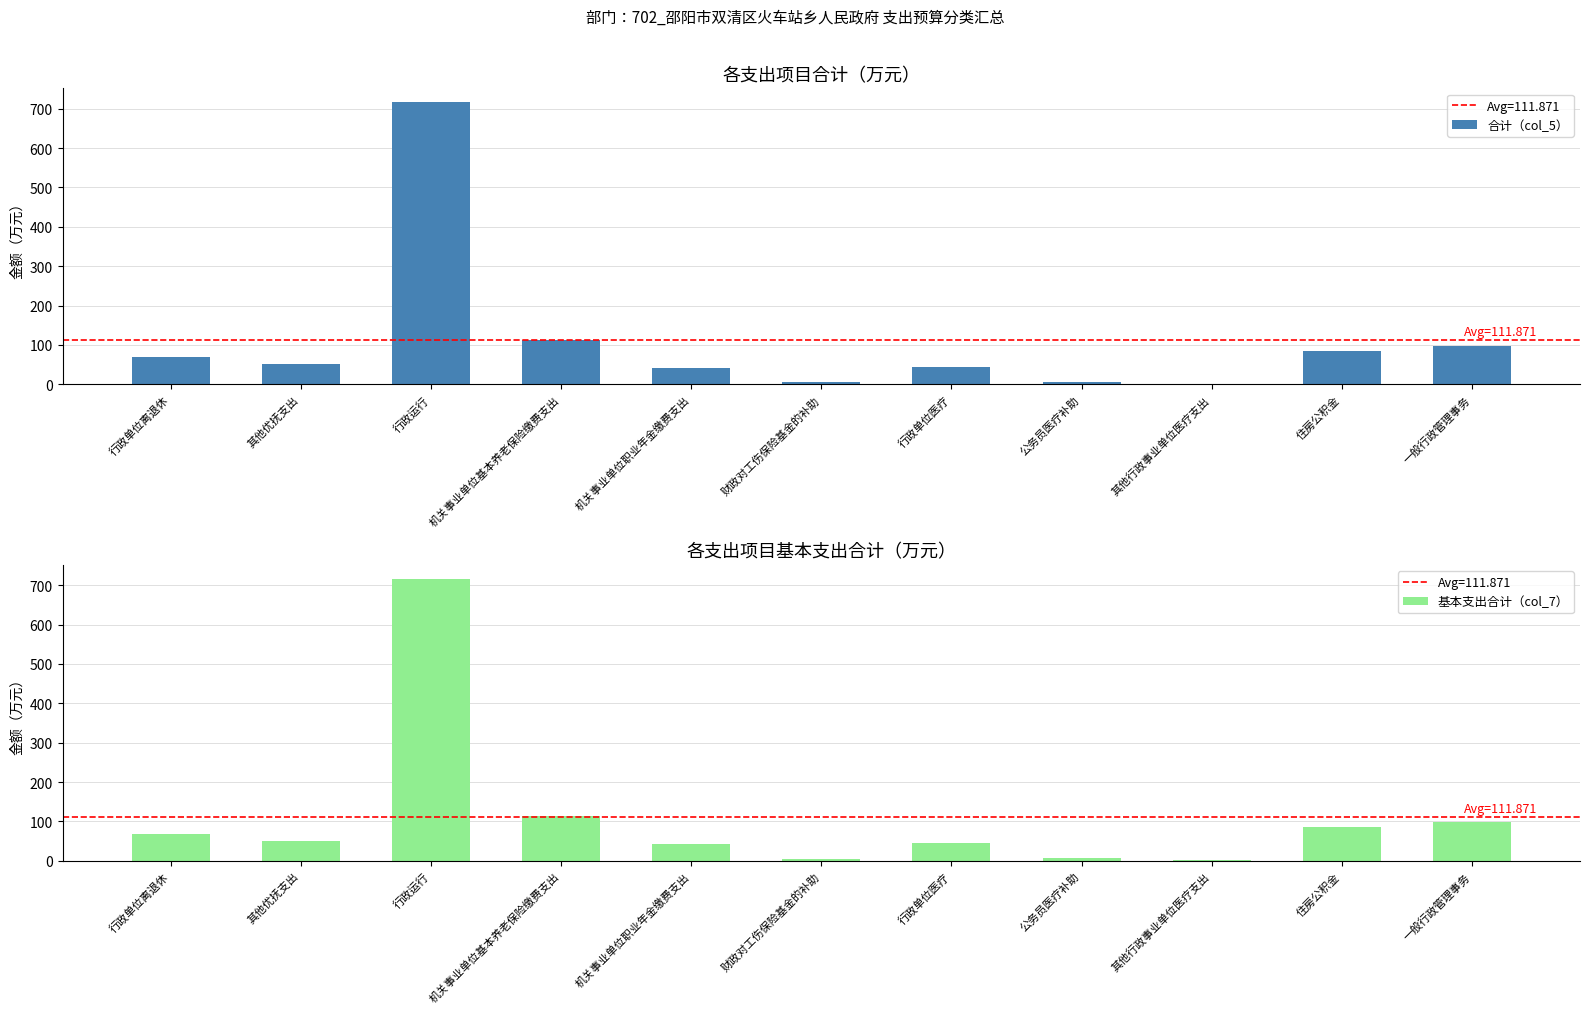

Between 一般行政管理事务 and 其他优抚支出, which is larger?

一般行政管理事务